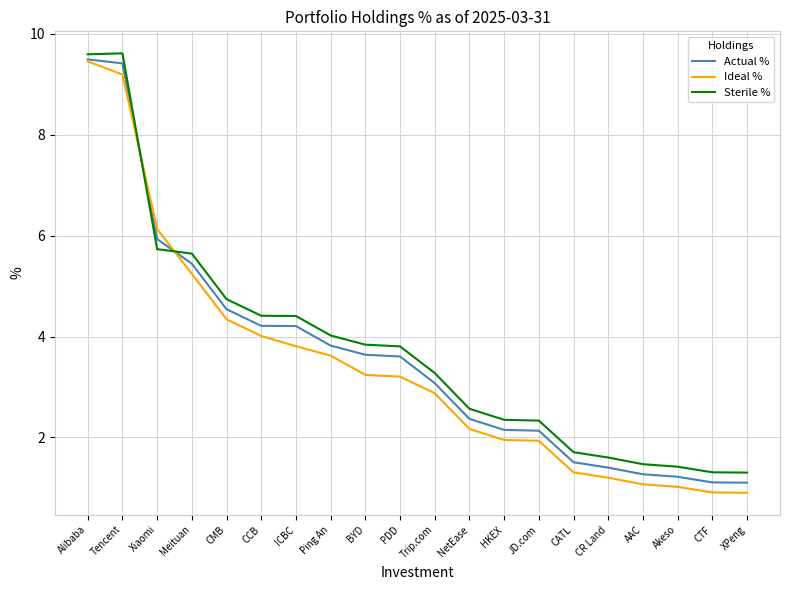

How many categories are shown in the chart?

20